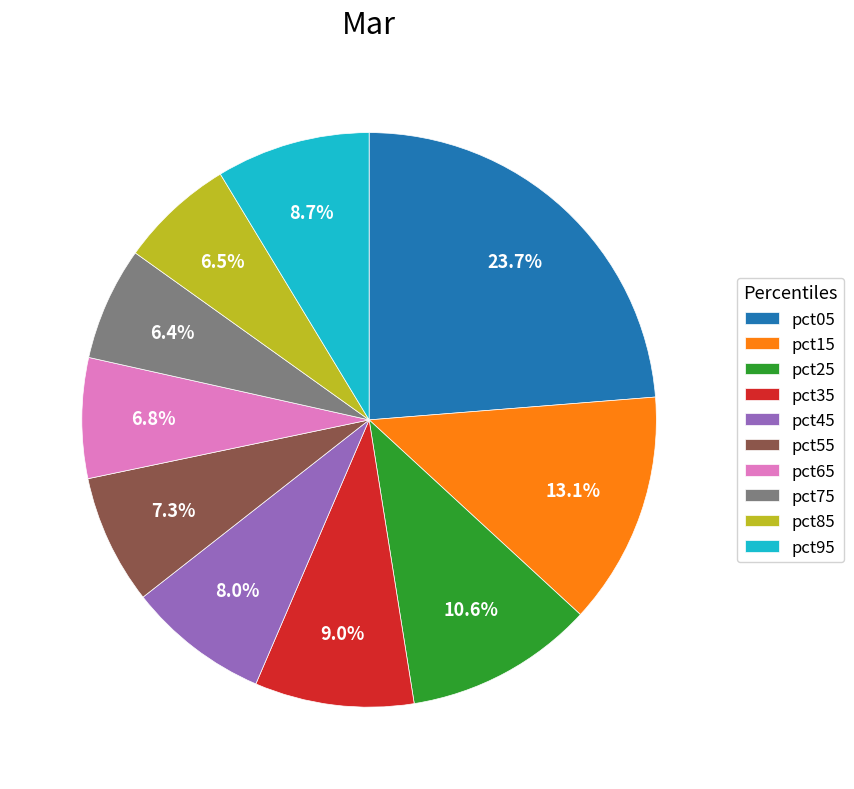

What is the ratio of the value at pct95 to the value at pct05?

0.4